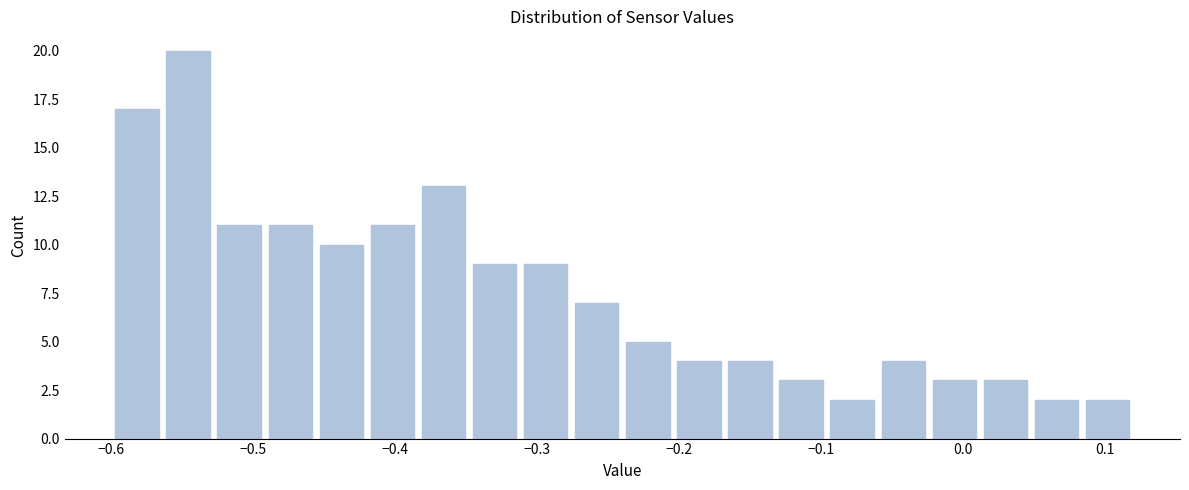

Around what value on the x-axis is the tallest bar? Give the approximate position of its centre, as read against the axis.

-0.55